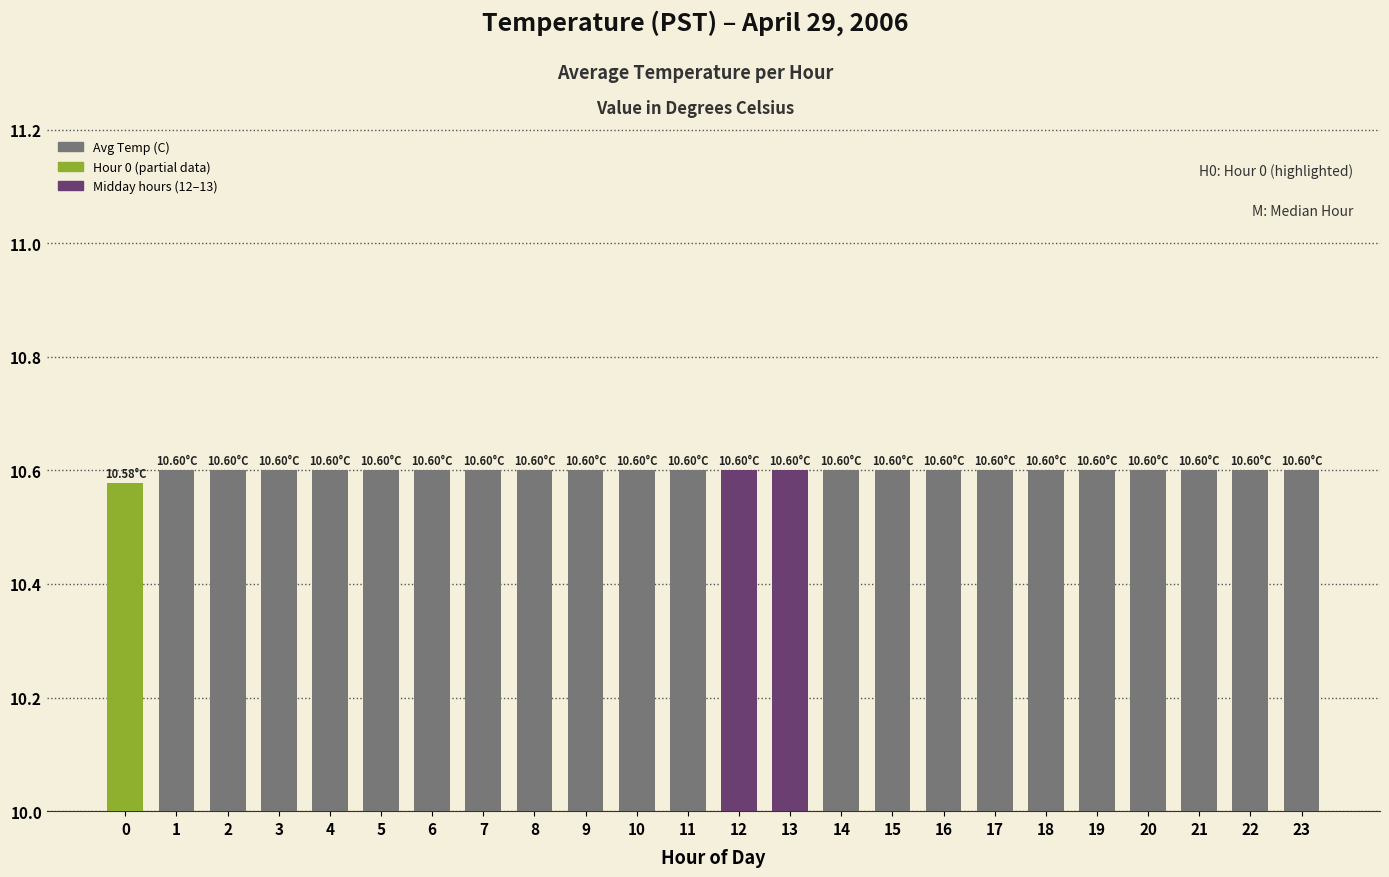

Are the bars grouped side by side (vs. stacked)?

No